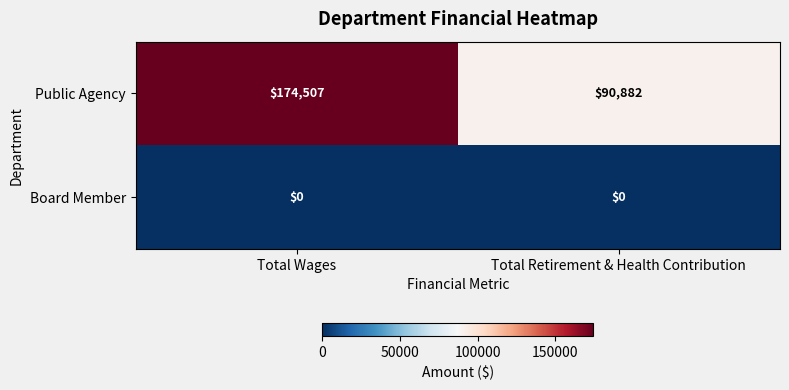

At how many categories does at least one series exceed 78117?

2